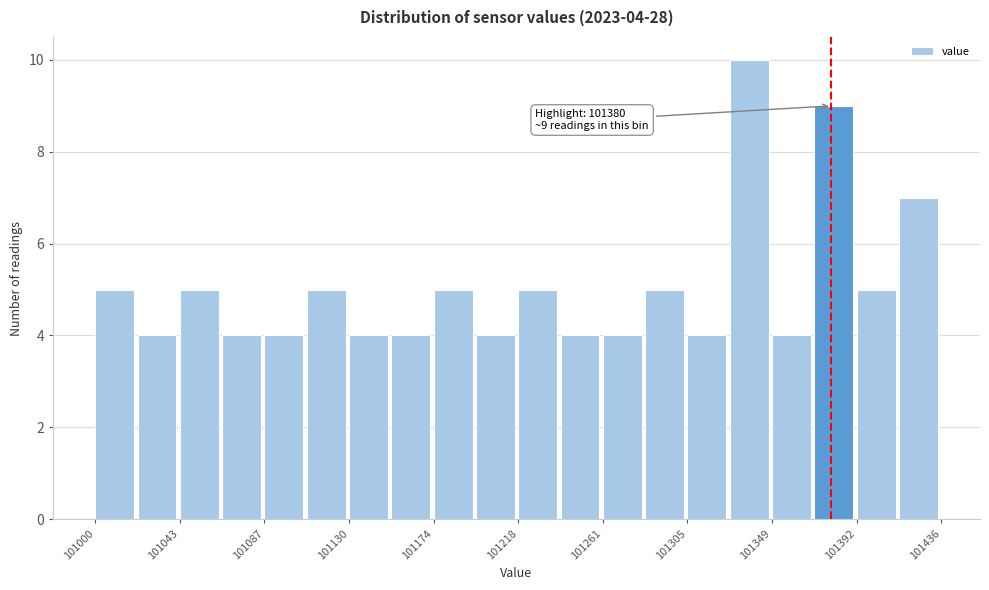

Which range on the x-axis has the tallest bar?

101325 to 101350